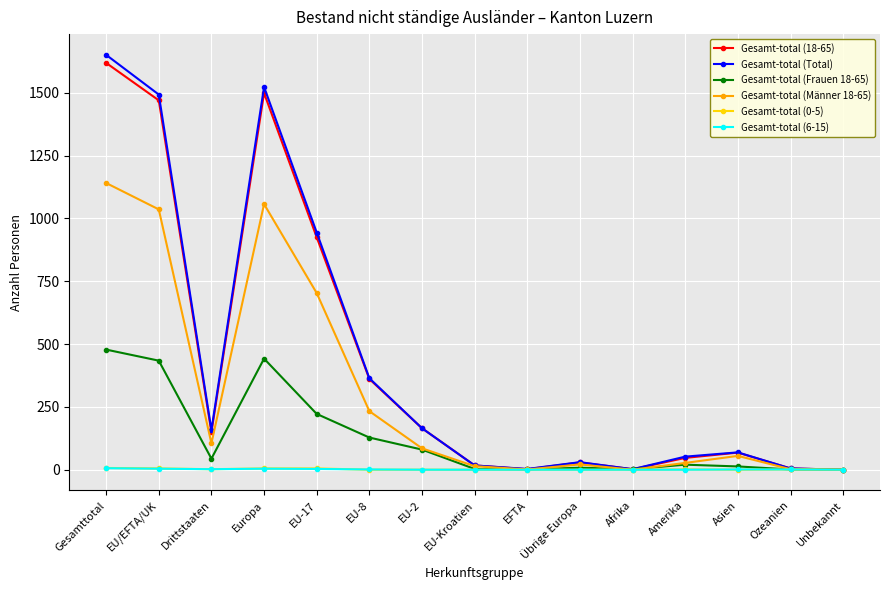

The Gesamt-total (18-65) series shows 149 at Drittstaaten. True or false?

True